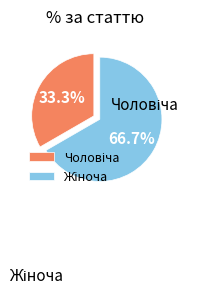

Count the number of slices in the pie.

2